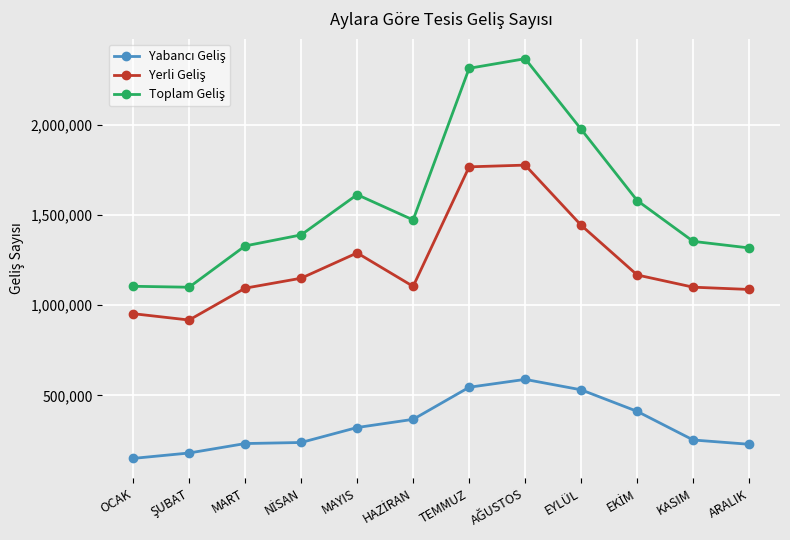

What is the sum of the Toplam Geliş values at NİSAN and OCAK?

2493724